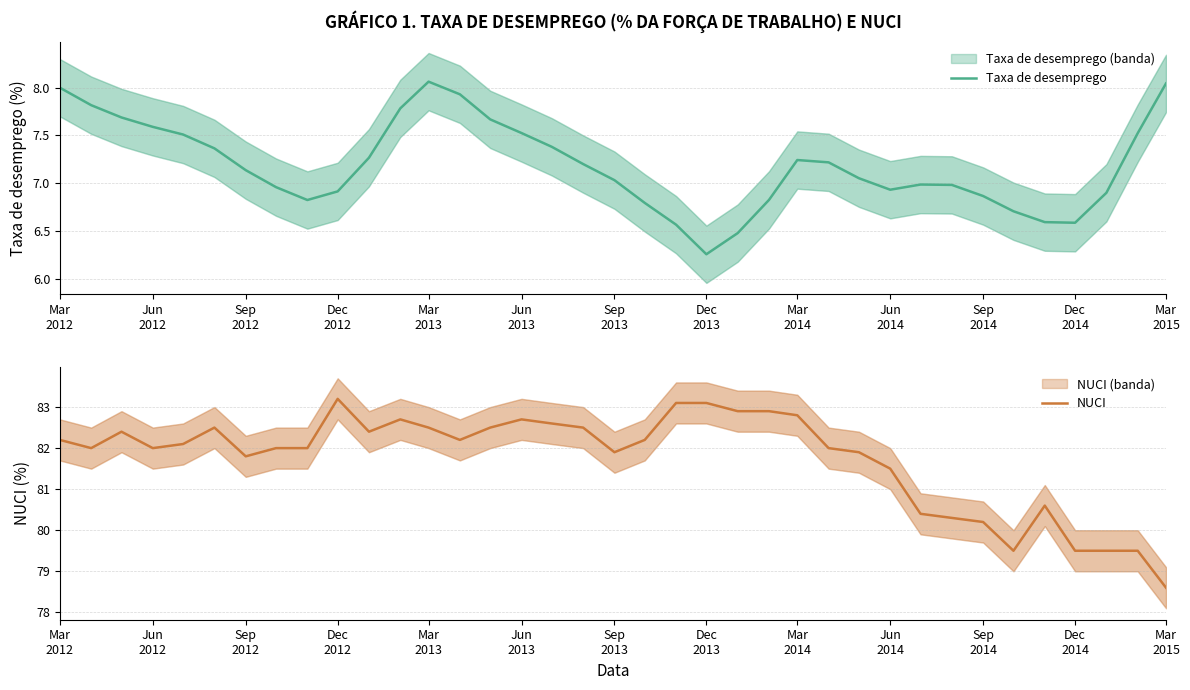

Read the NUCI value at Mar
2014.

82.8